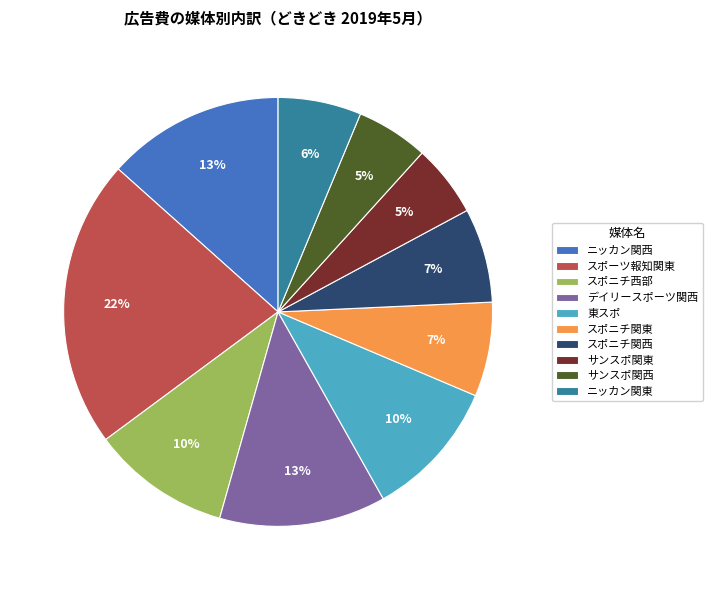

Does スポニチ関東 account for over 50% of the chart?

No